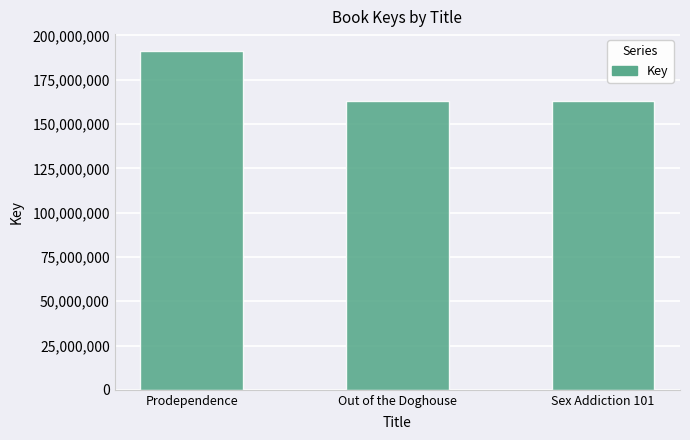

What is the sum of all values?

517180152